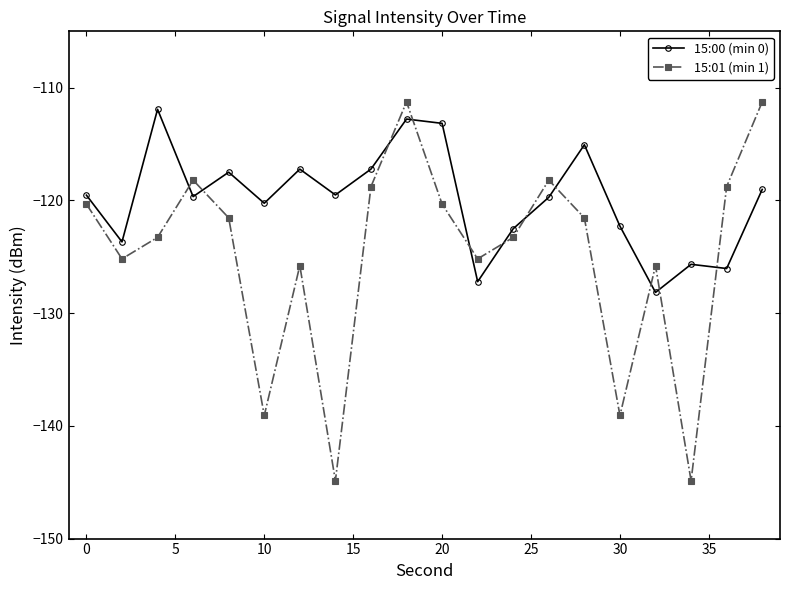

True or false: 15:01 (min 1) has more than 0 interior local peaks.

True